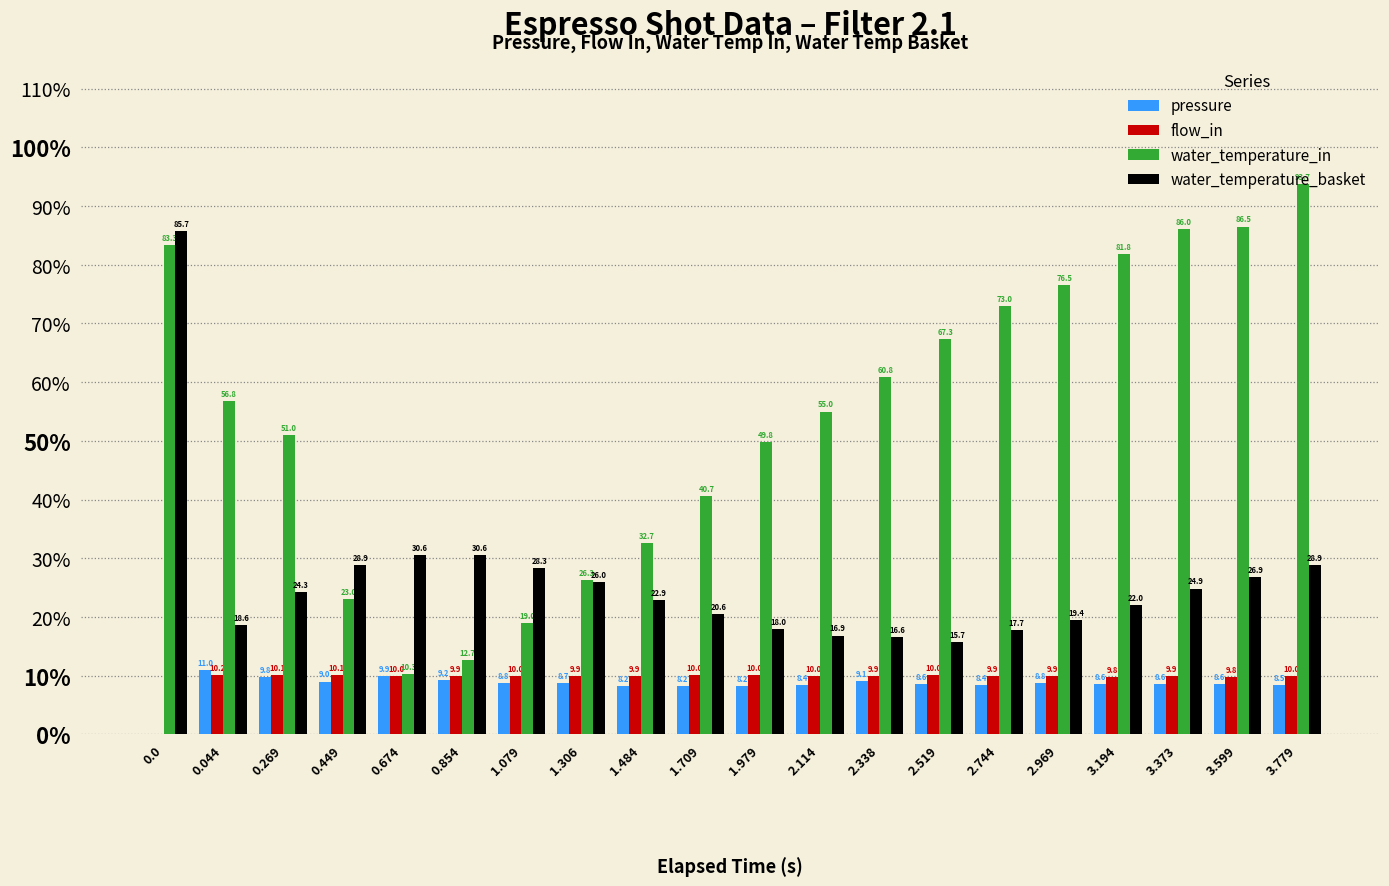

At which label is flow_in closest to 5?

3.194